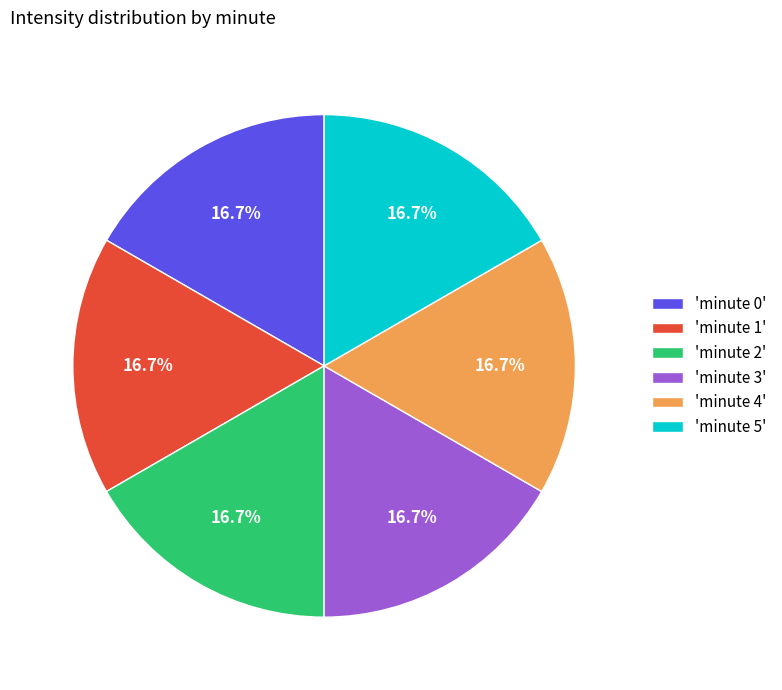

What is the ratio of the value at 'minute 0' to the value at 'minute 1'?

1.0